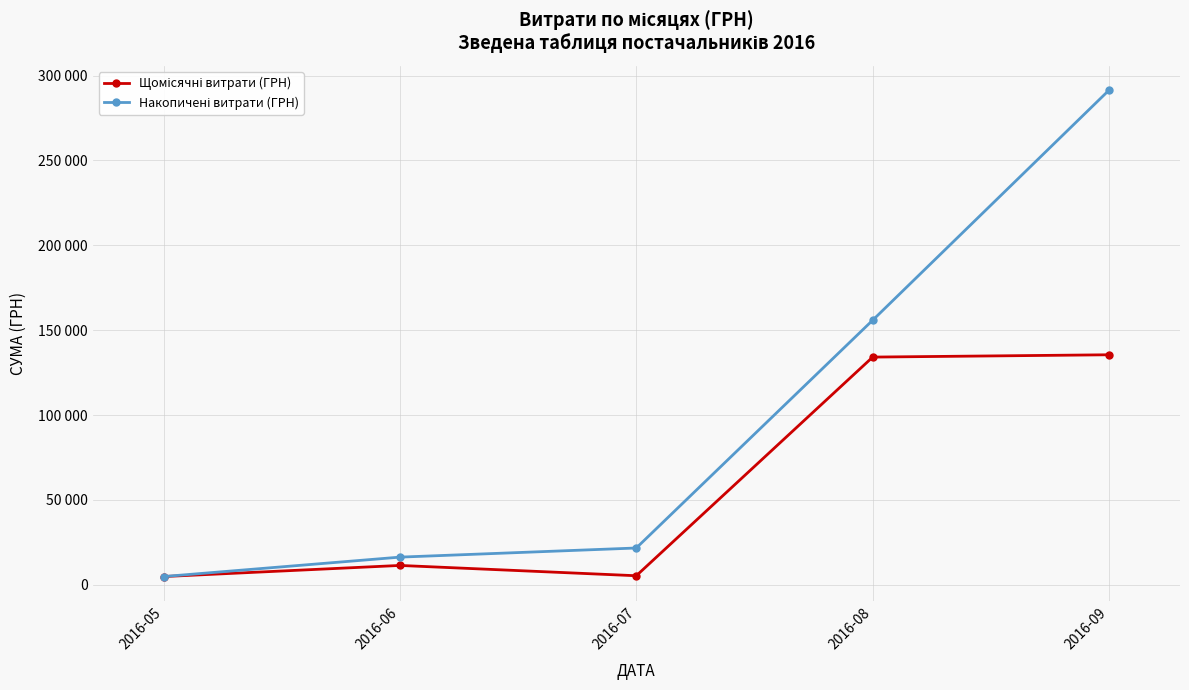

List the series in order of their overall mean, highest first.

Накопичені витрати (ГРН), Щомісячні витрати (ГРН)